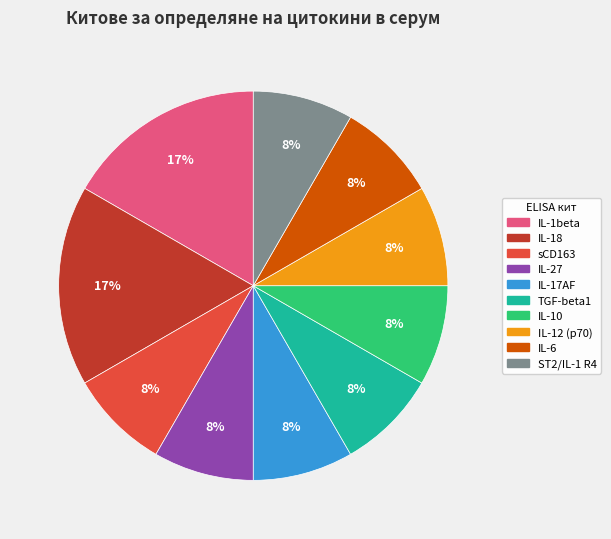

What percentage is the IL-6 slice, to the nearest percent?

8%